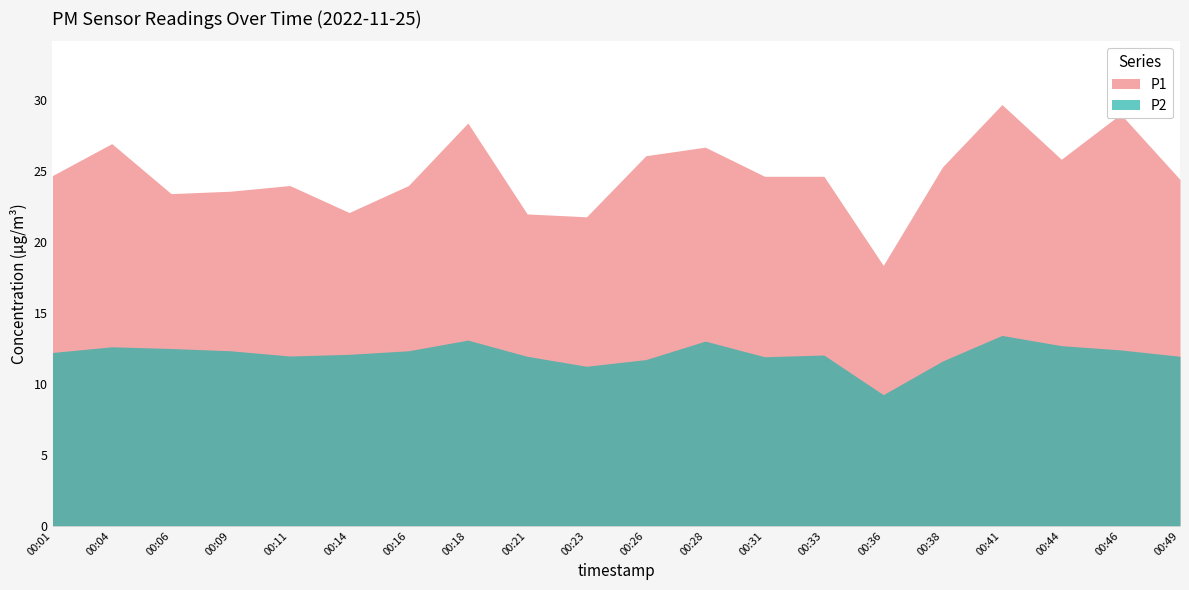

Where is the first local minimum for P2?

00:11